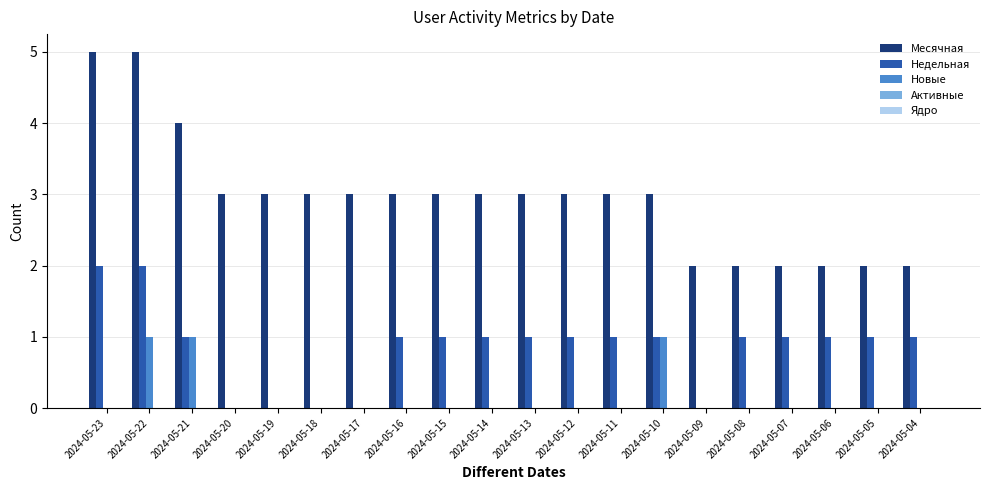

Between 2024-05-23 and 2024-05-11, which series saw the biggest shift?

Месячная